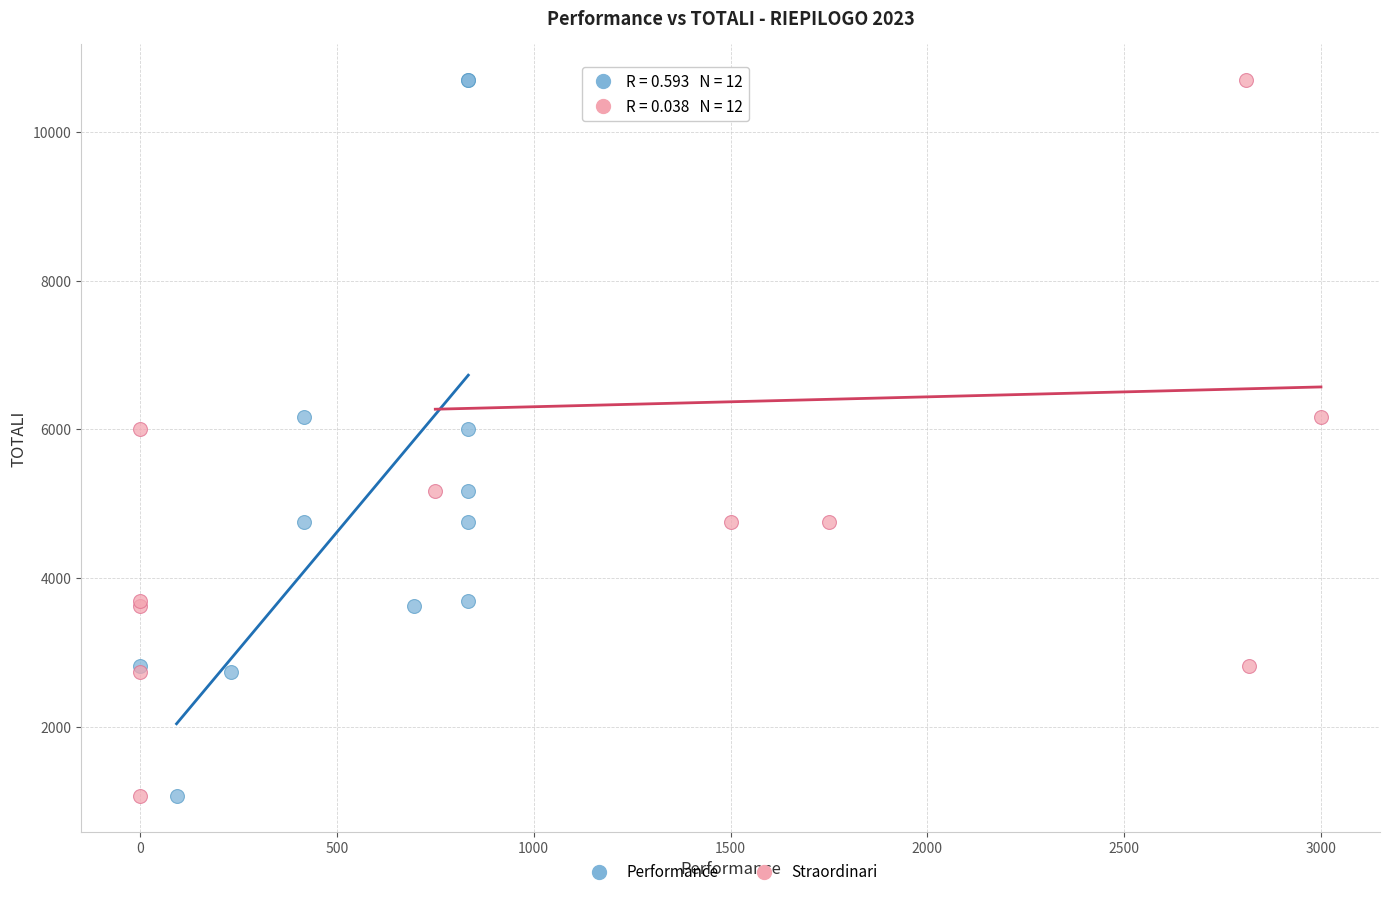

What are all the series names shown in the legend?

Performance, Straordinari